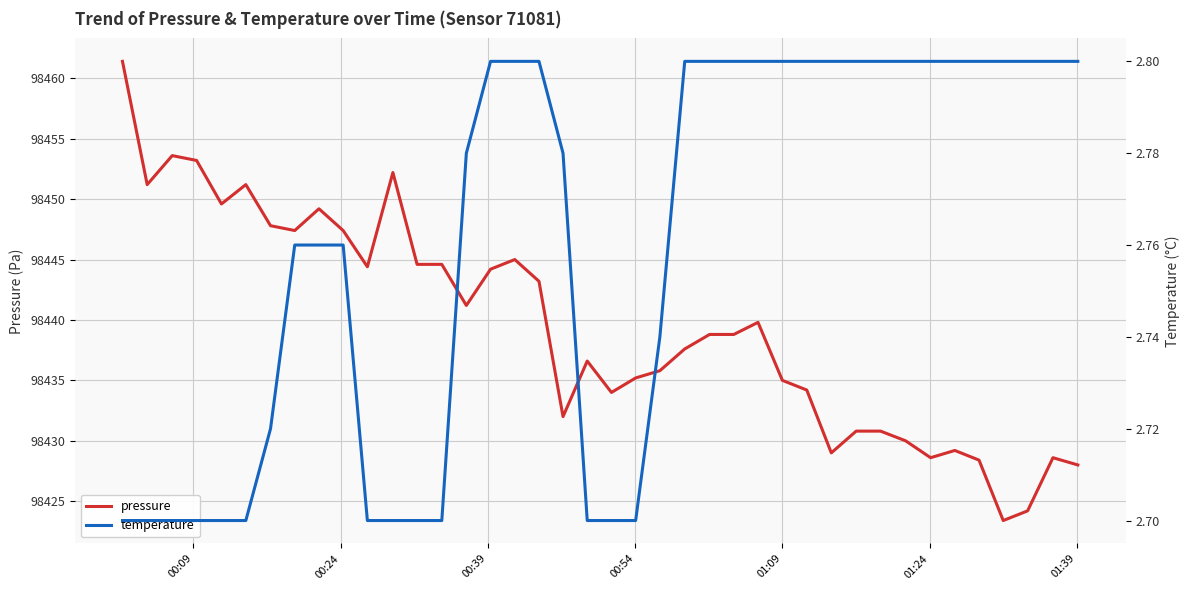

What is the maximum value for pressure?

98461.4